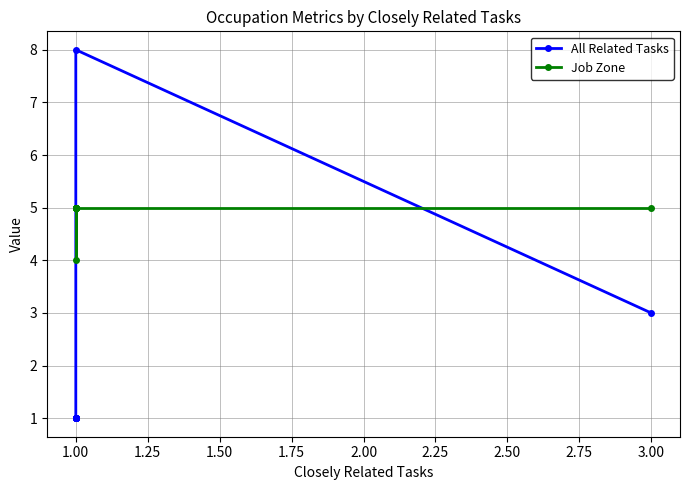

How many intersections are there between All Related Tasks and Job Zone?

2